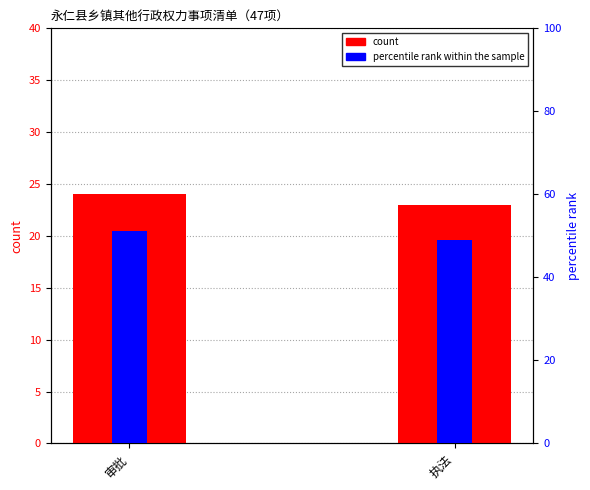

What is the label of the 2nd bar from the left?

执法